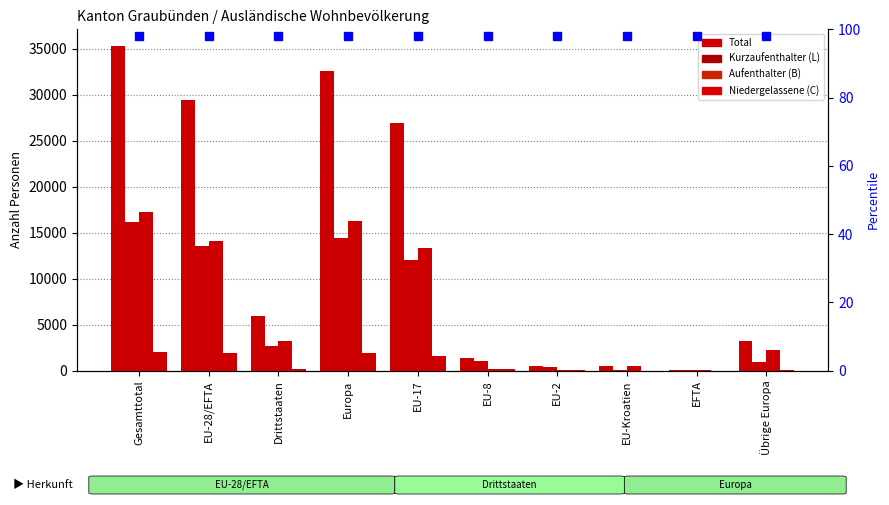

What is the label of the 1st bar from the right?

Übrige Europa